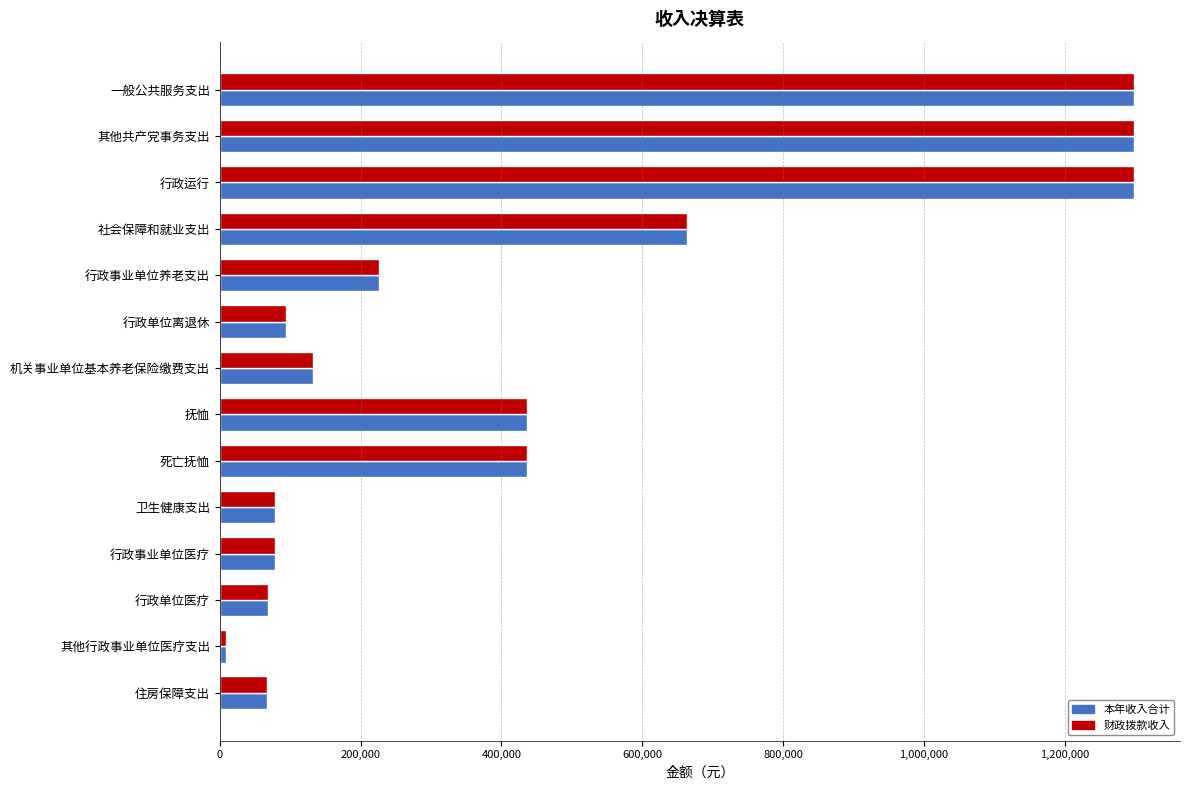

What is the smallest value displayed?

9601.0